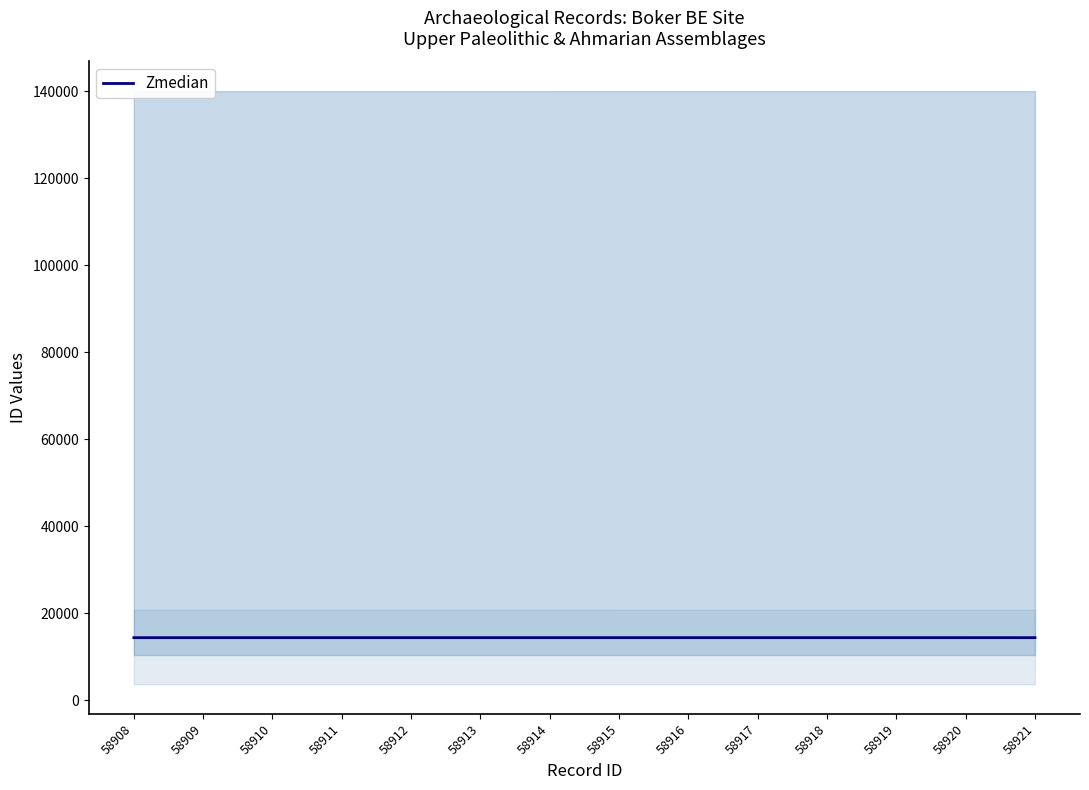

What is the value of the 5th point from the left?

14400.0